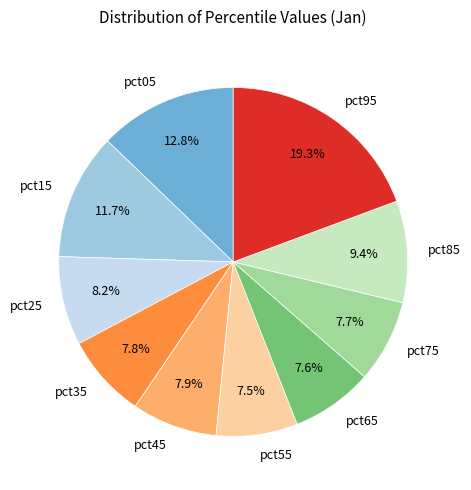

To the nearest percent, what portion does pct75 represent?

8%